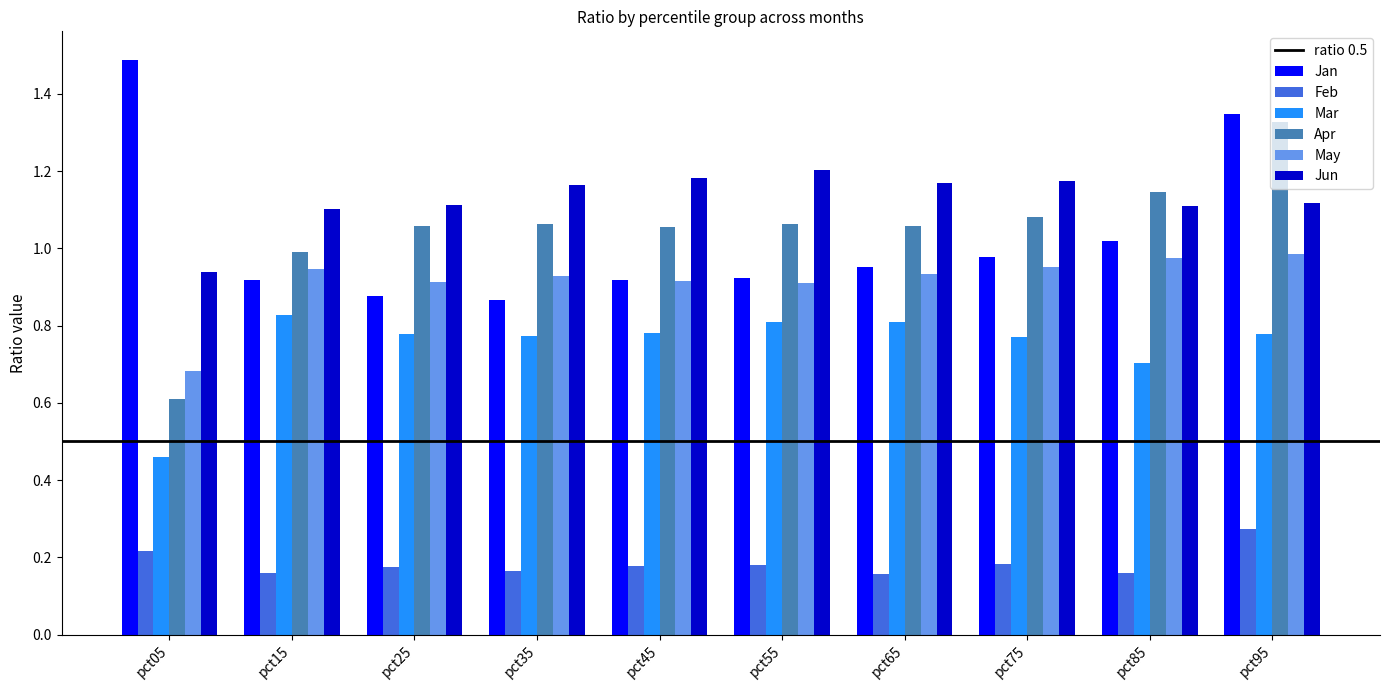

What is the difference between the maximum and minimum values in the Jan series?

0.6